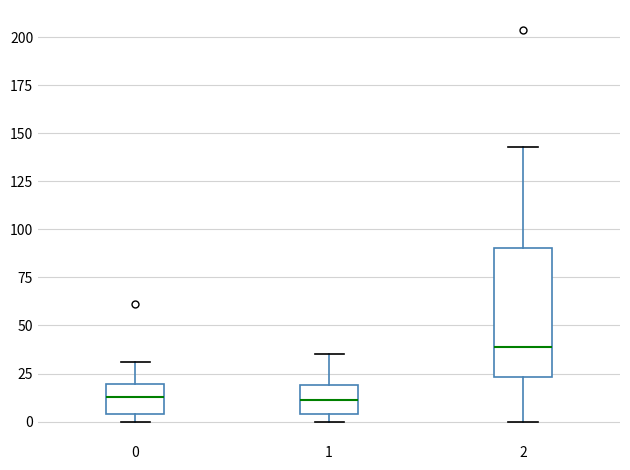

Comparing the boxes themselves (not the whiskers), which one is the tallest?

2